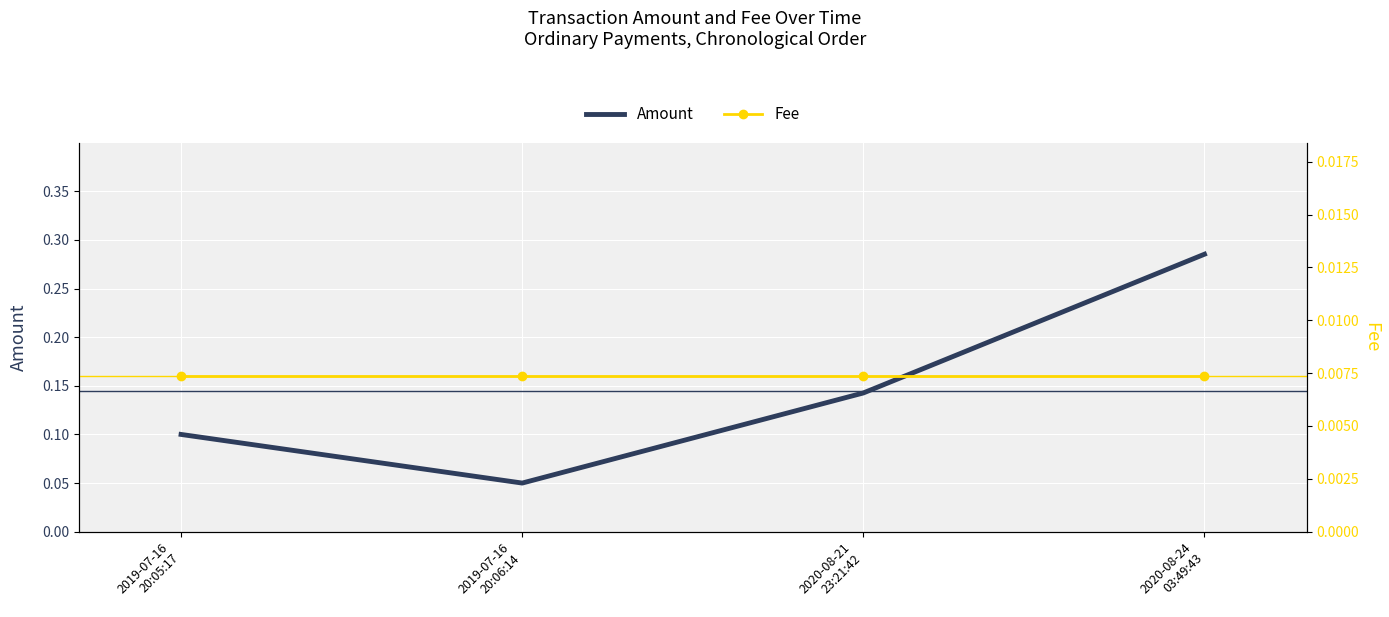

True or false: Fee and Amount intersect in this chart.

False